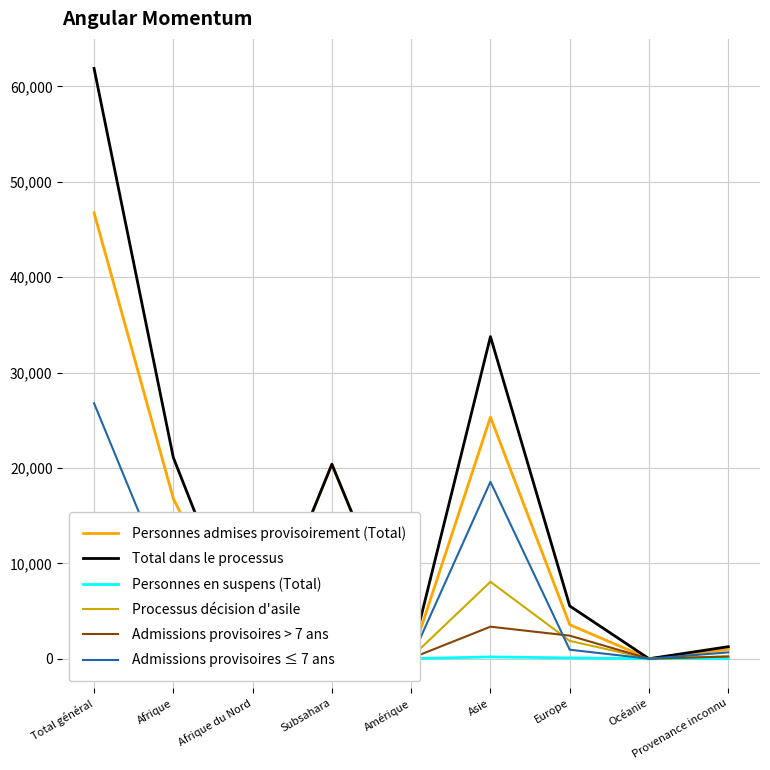

What is the difference between the second highest and second lowest values in the Total dans le processus series?

33770